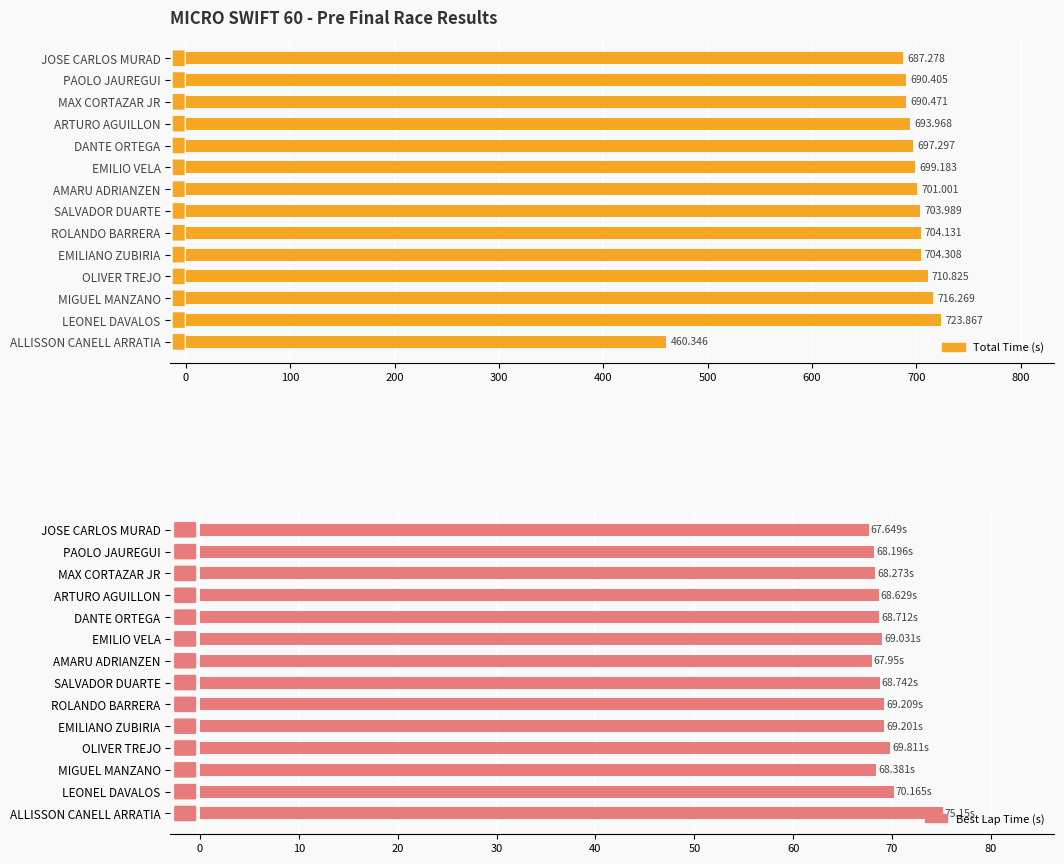

At how many categories does at least one series exceed 682?

13